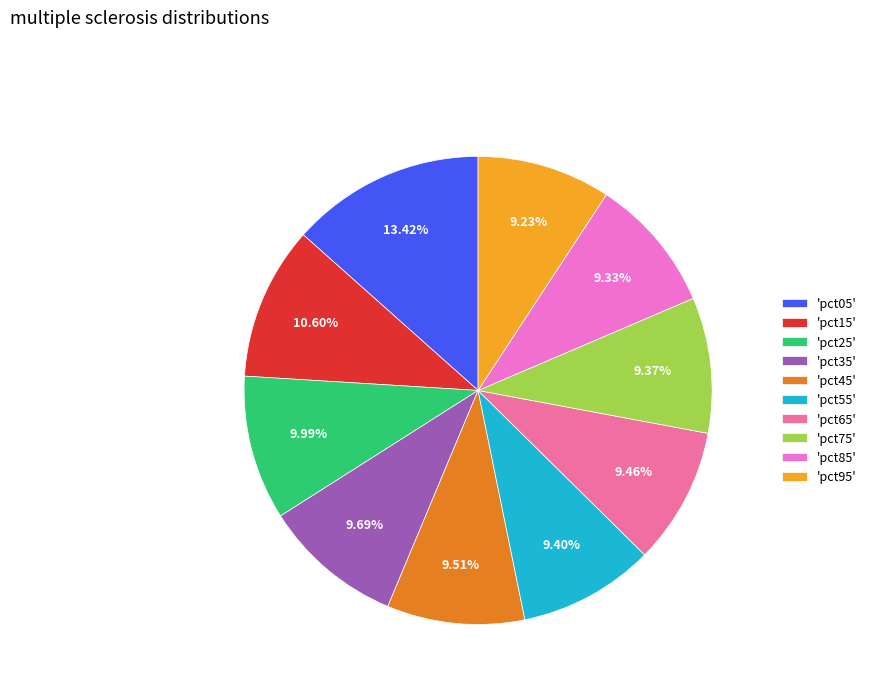

Approximately how many times larger is the value at 'pct85' compared to 'pct25'?

0.9